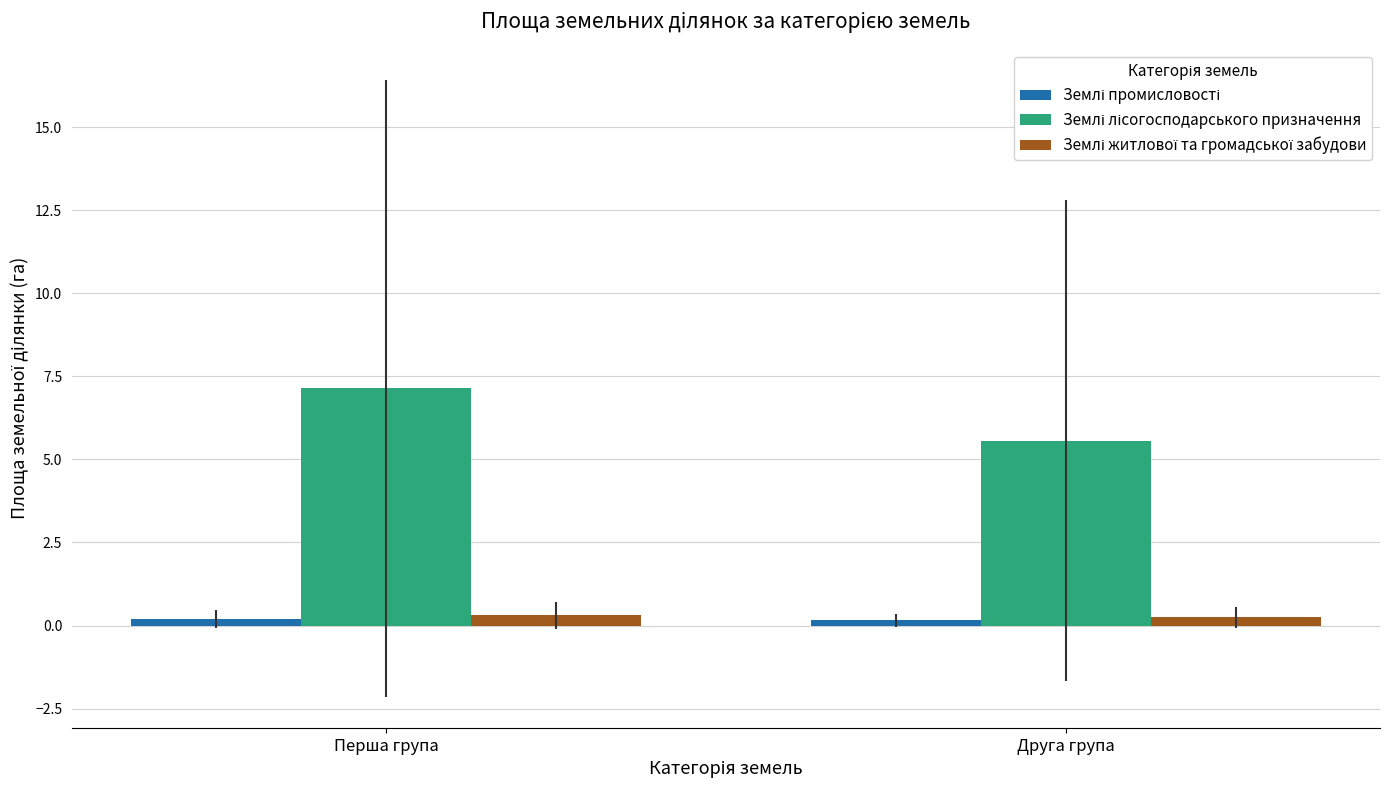

At which category is the sum across all series the highest?

Перша група